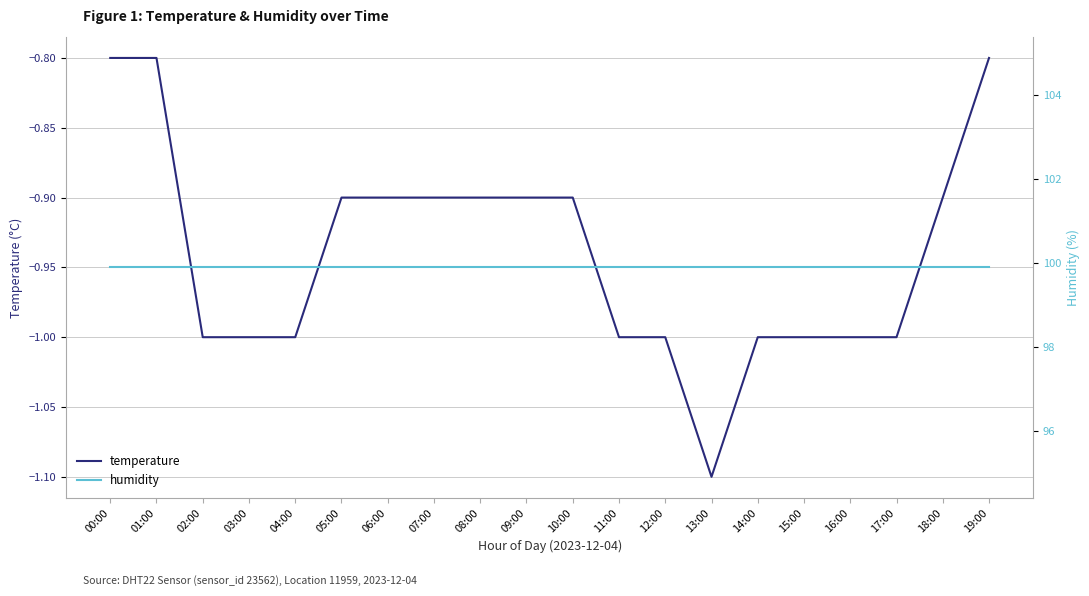

Count the temperature values in the range -1 to 0.

19